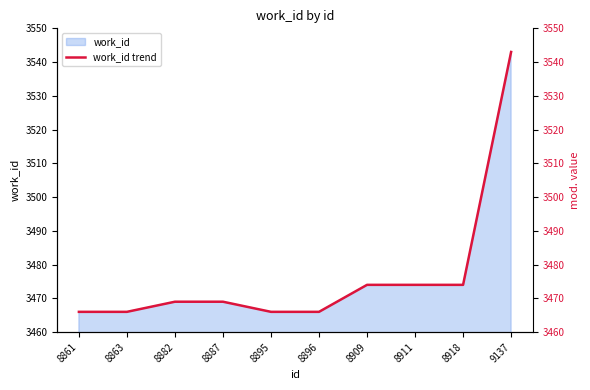

True or false: the data has more than 1 interior local peaks.

False